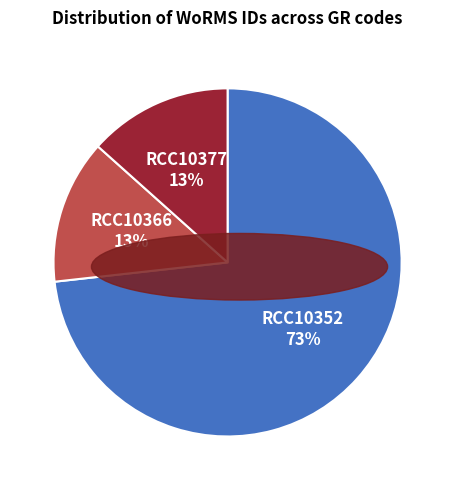

To the nearest percent, what is the average slice percentage?

33%